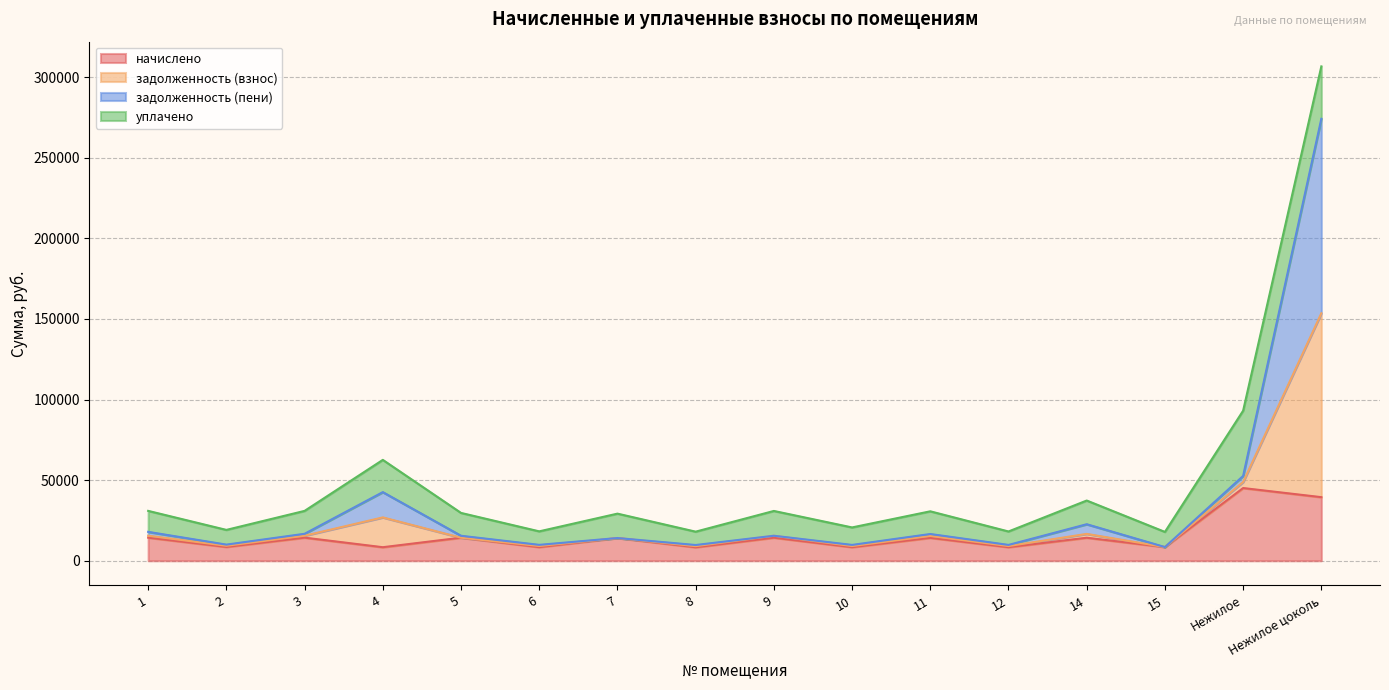

Is it true that начислено equals 39441.0 at Нежилое цоколь?

True